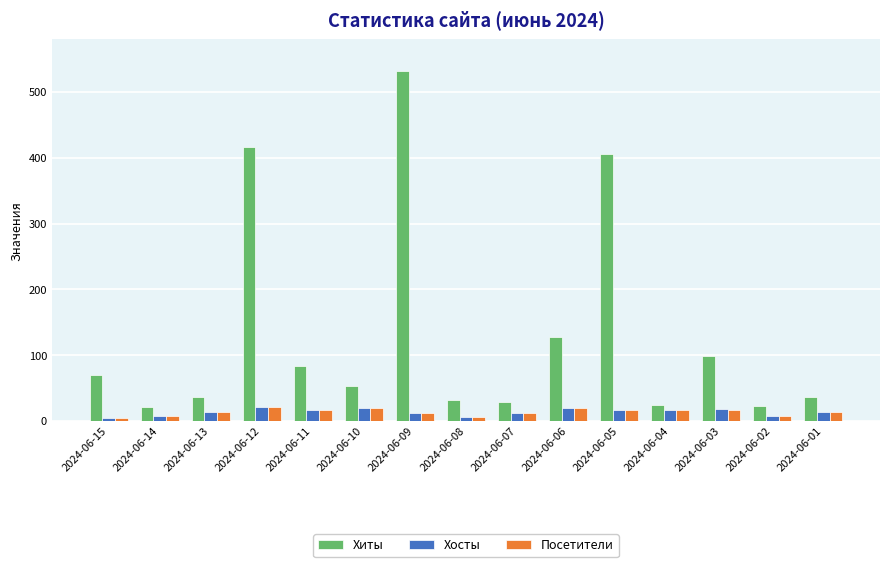

What is the spread (max minus min) of values at 2024-06-01?

22